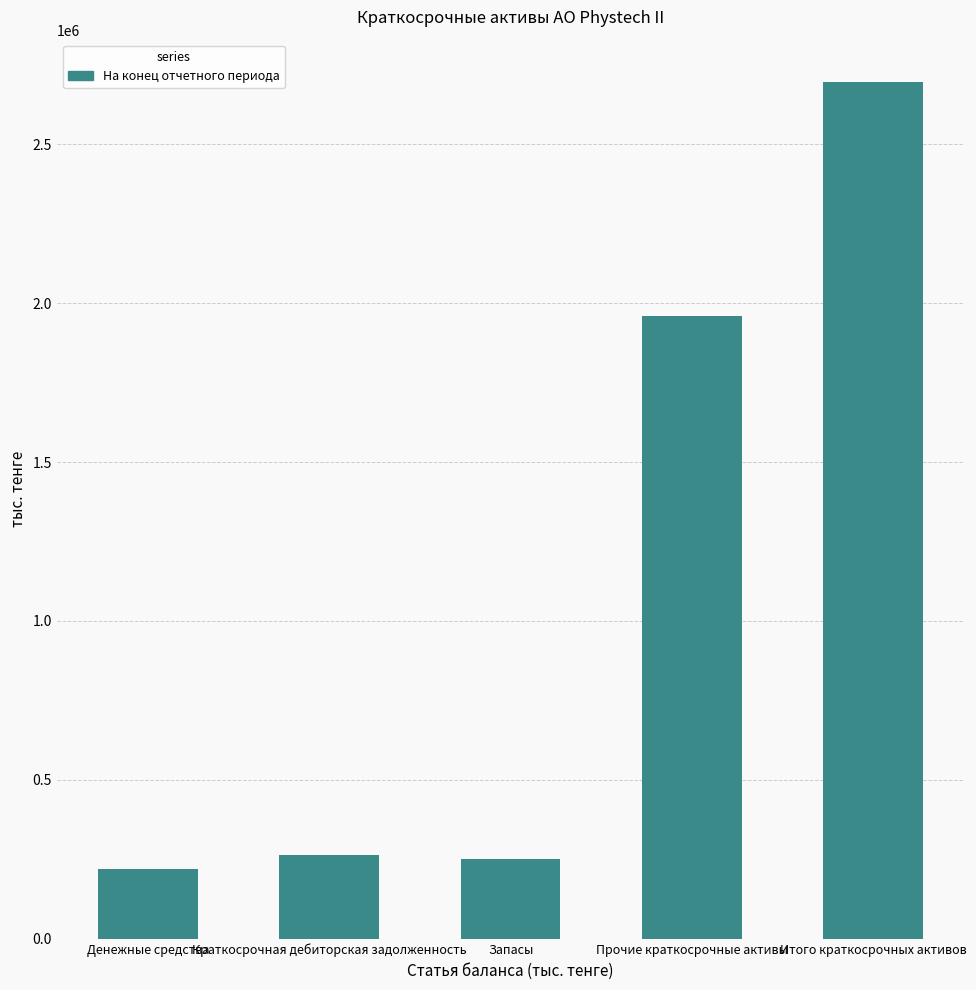

What is the label of the 5th bar from the left?

Итого краткосрочных активов